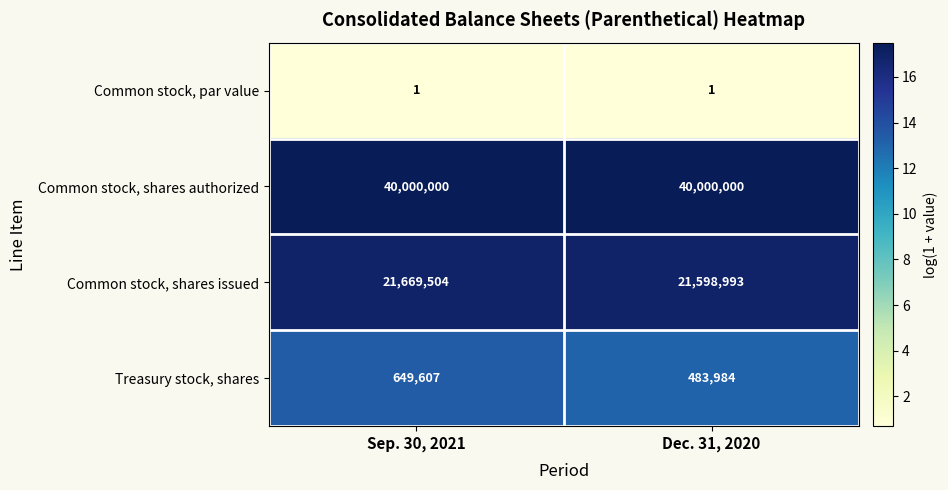

What is the total value across all series at Sep. 30, 2021?

62319112